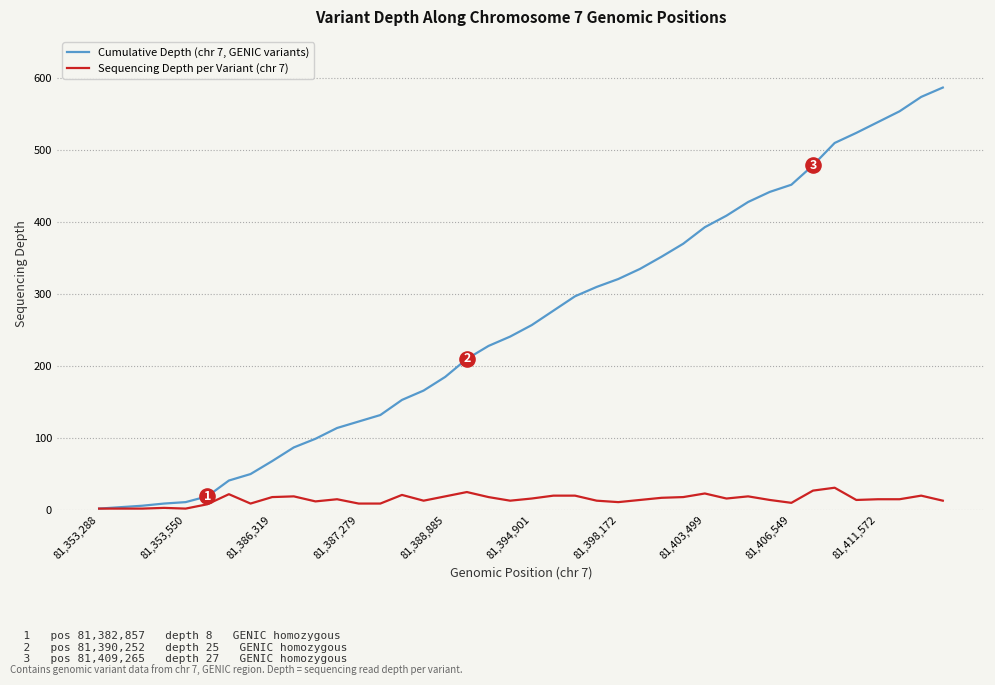

What are all the series names shown in the legend?

Cumulative Depth (chr 7, GENIC variants), Sequencing Depth per Variant (chr 7)